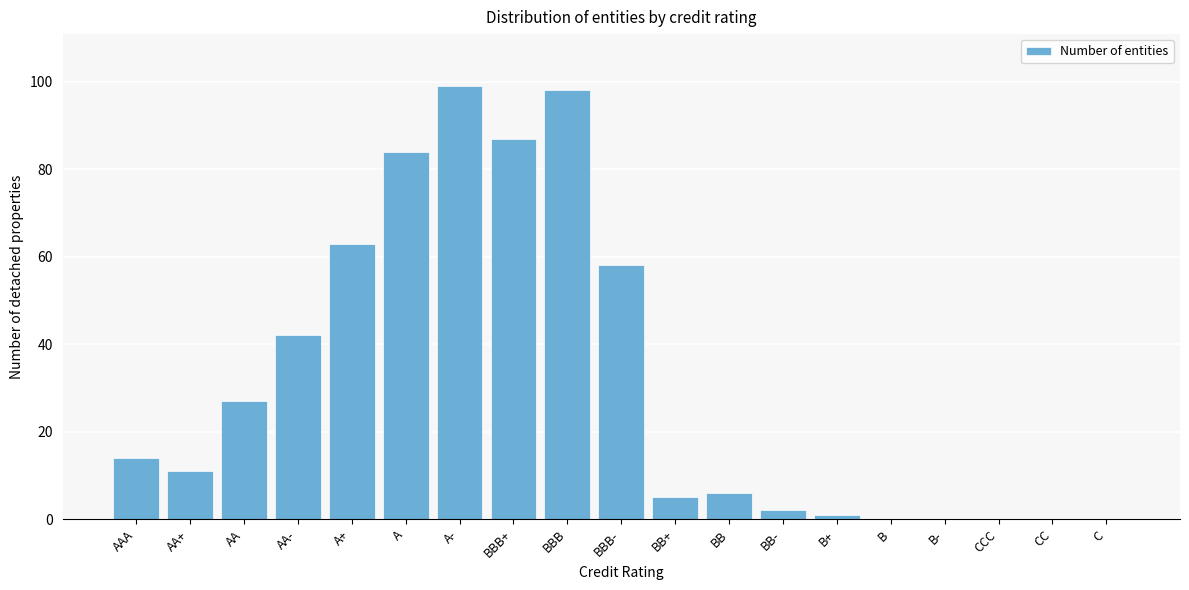

Reading right to left, transcribe all the data shown in this chart.

C=0	CC=0	CCC=0	B-=0	B=0	B+=1	BB-=2	BB=6	BB+=5	BBB-=58	BBB=98	BBB+=87	A-=99	A=84	A+=63	AA-=42	AA=27	AA+=11	AAA=14